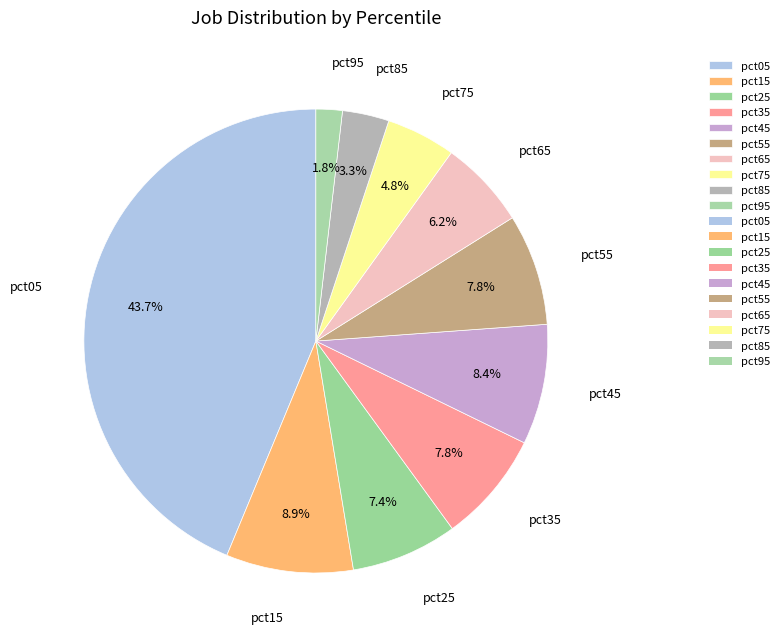

Is it true that pct55 is 1% of the pie?

False